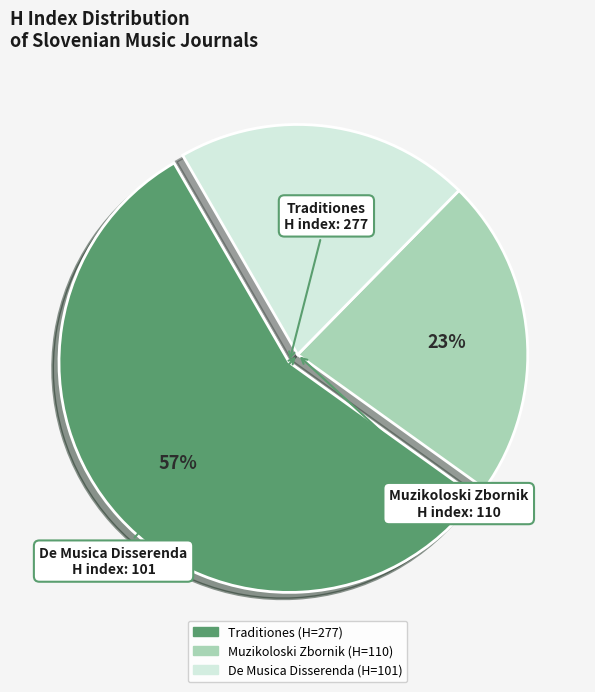

To the nearest percent, what portion does Muzikoloski Zbornik represent?

23%